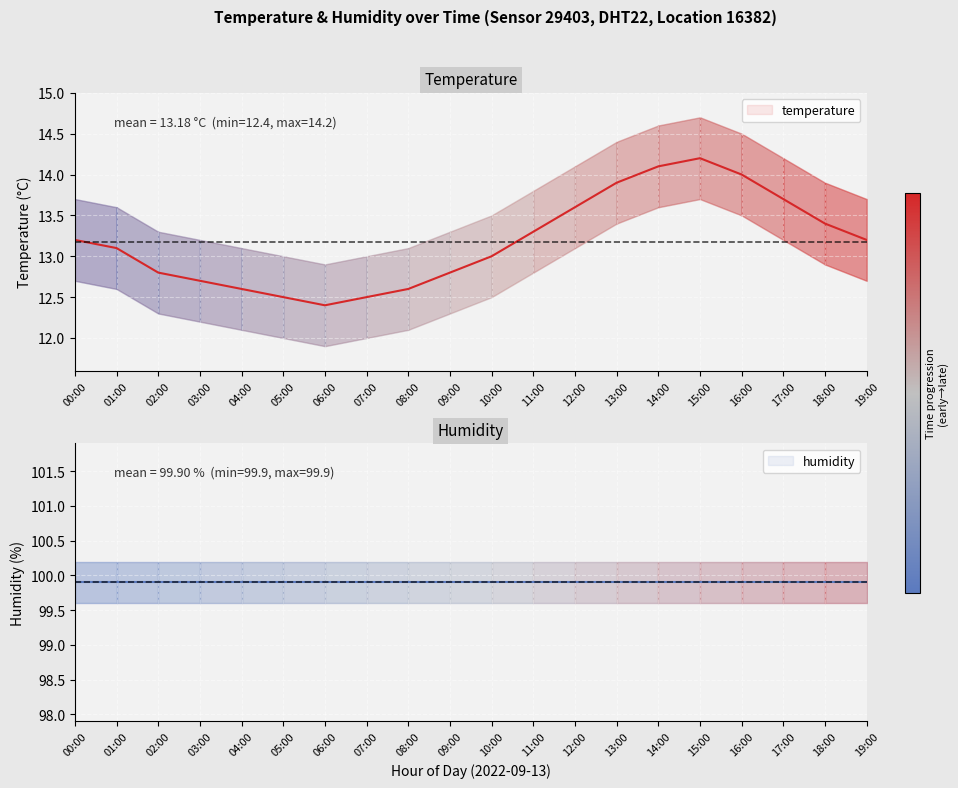

What is the difference between the maximum and second lowest values?

1.7